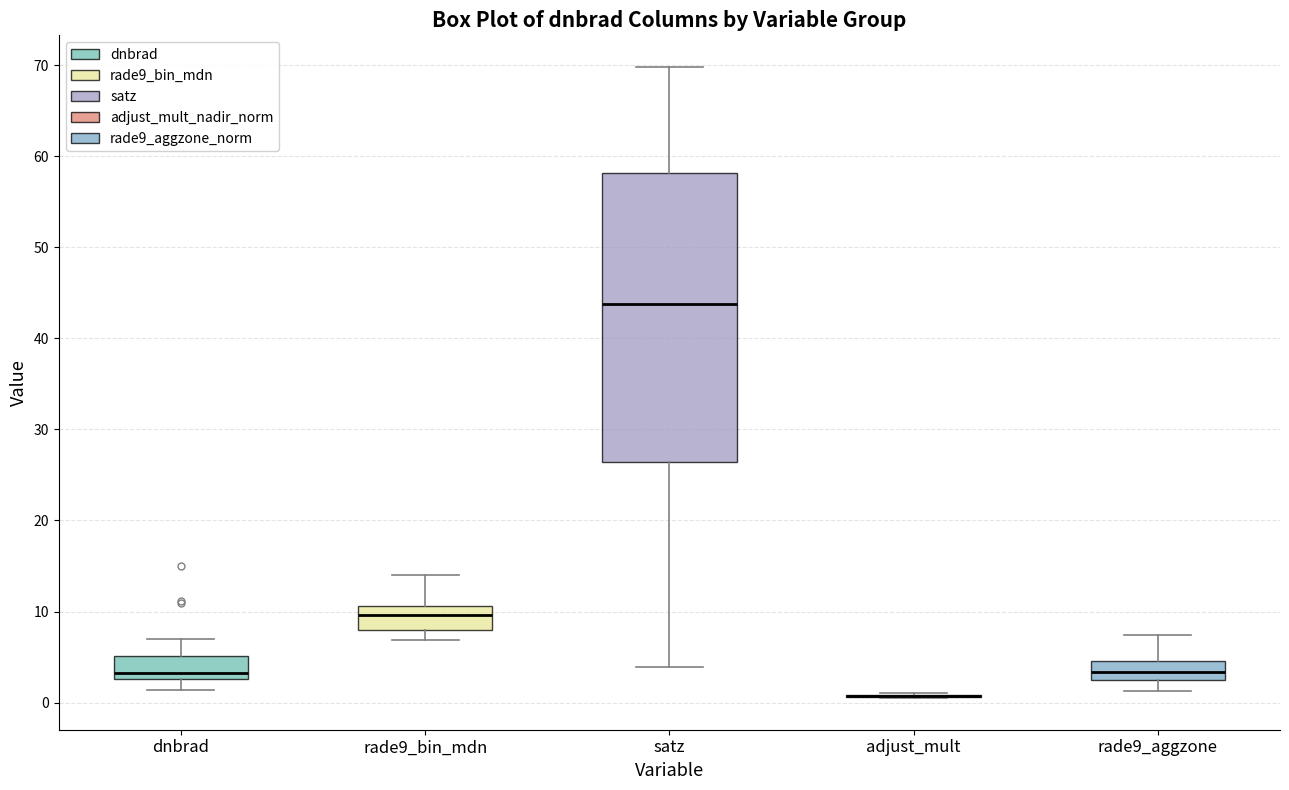

Reading left to right, read every box against the y-axis: the position of its median line, the range the box covers, and the ends of its whiskers. The values are not printed on the chart, so give them approximately, as read against the axis.

dnbrad: median 3 (just above the box's lower edge), box 3 to 5, whiskers 1 to 7
rade9_bin_mdn: median 10, box 8 to 11, whiskers 7 to 14
satz: median 44, box 26 to 58, whiskers 4 to 70
adjust_mult: box collapsed to a line at 1, whiskers 0 to 1
rade9_aggzone: median 3, box 2 to 5, whiskers 1 to 7